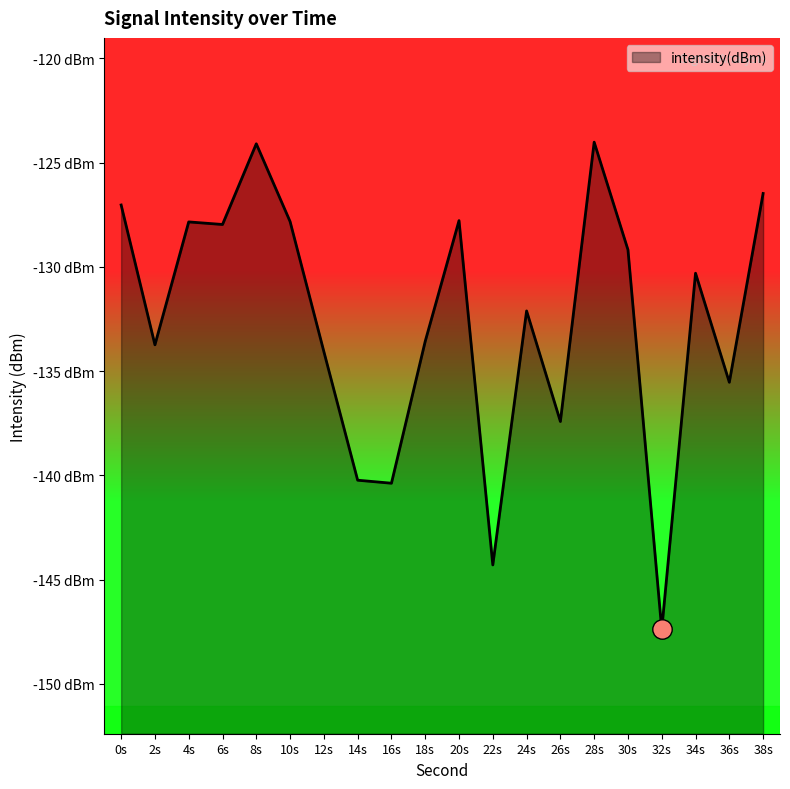

How many interior local valleys (lower than both neighbors) does the data have?

7